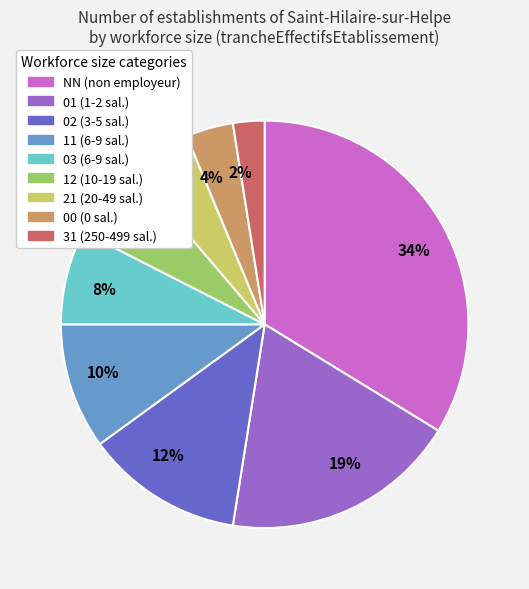

Count the number of slices in the pie.

9